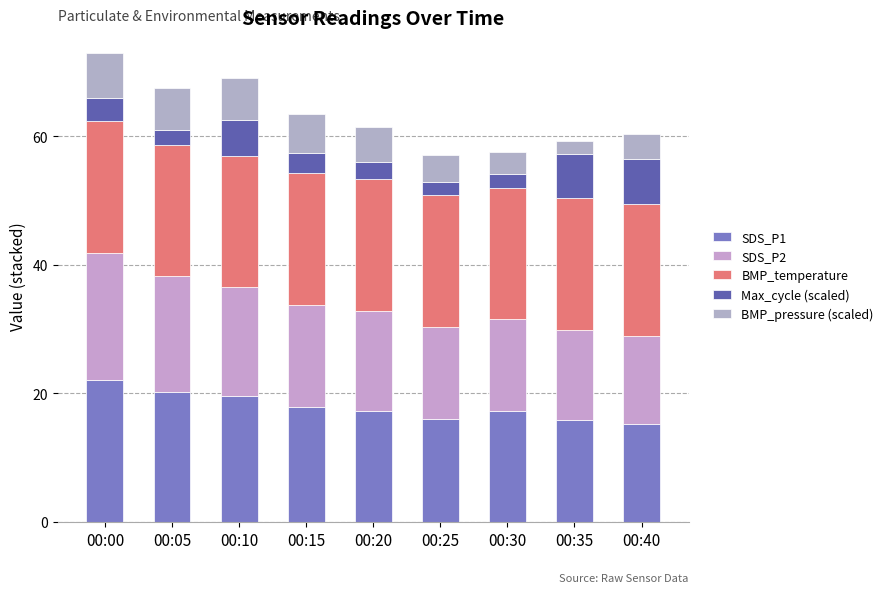

Are the bars grouped side by side (vs. stacked)?

No